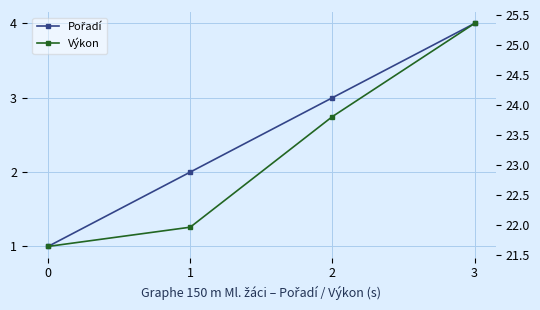

Reading left to right, list all the values displayed in this chart.

Pořadí: 1.0	2.0	3.0	4.0
Výkon: 21.6	22.0	23.8	25.4